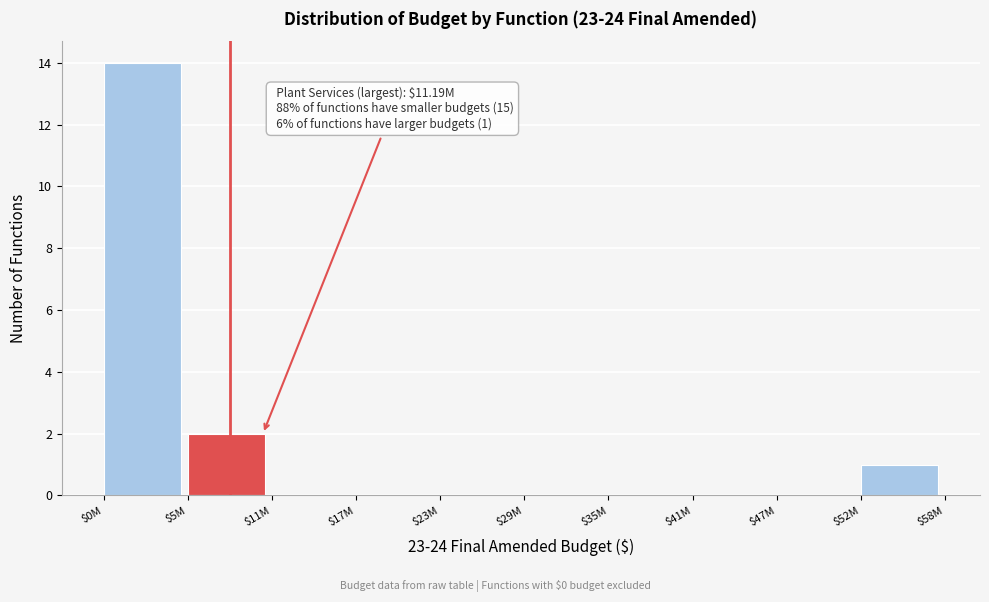

Which label corresponds to the largest value in the chart?

$0M